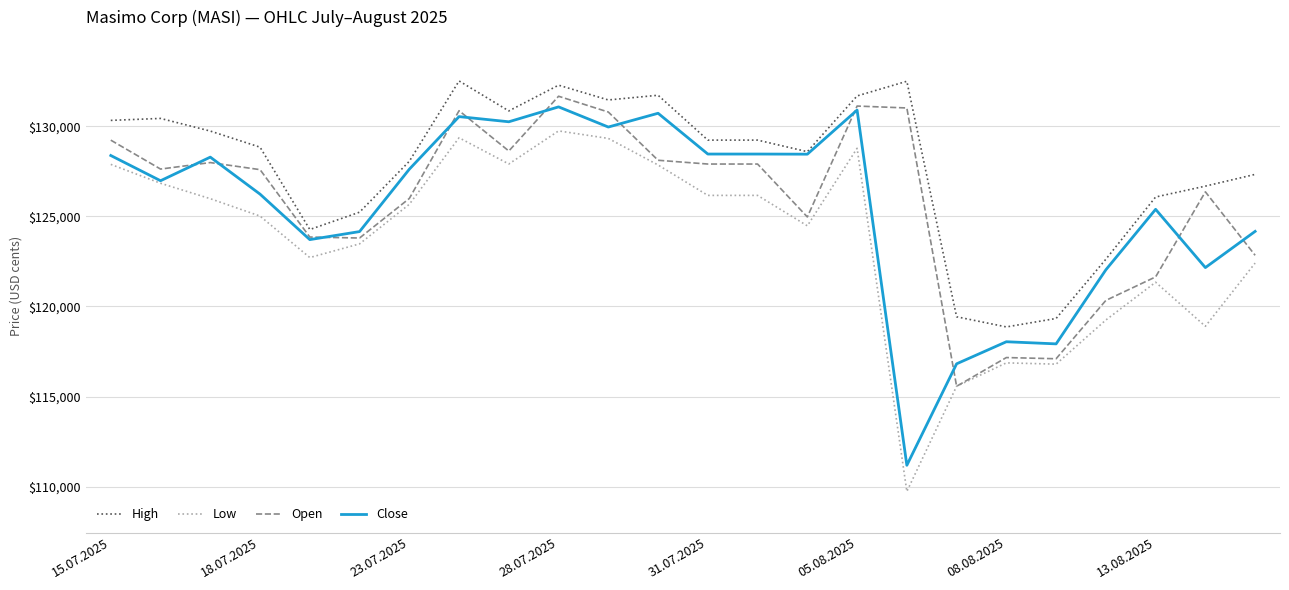

Which series has the largest total across all categories?

High